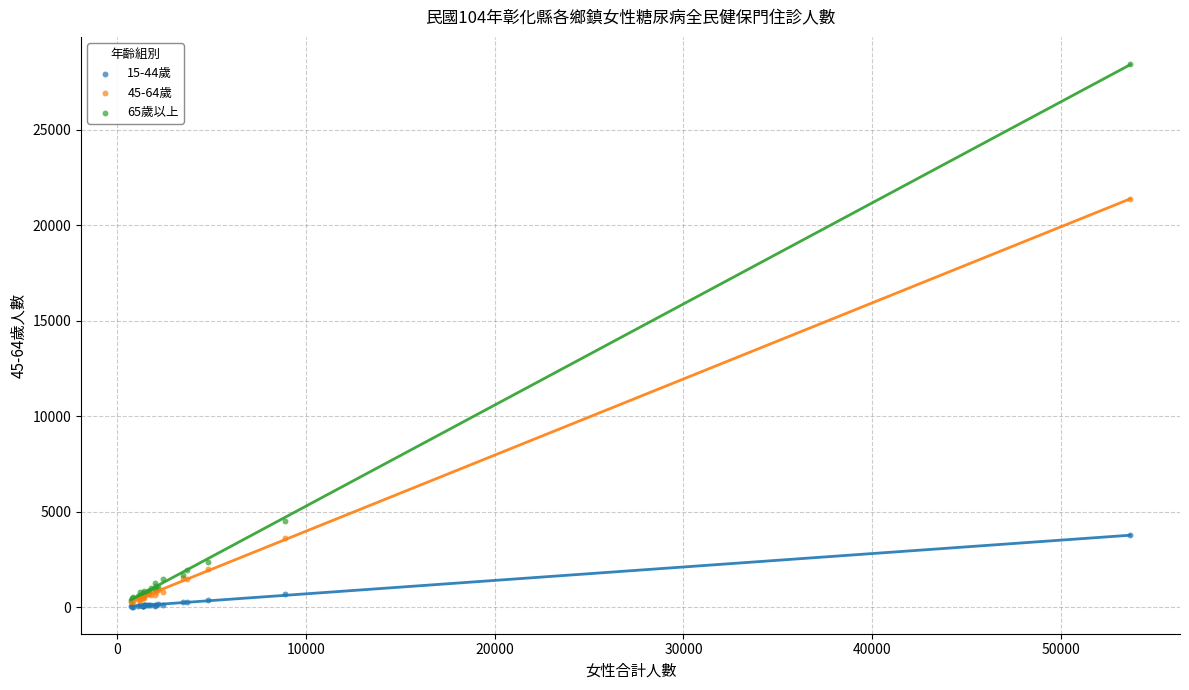

Across all series, what Y value is closest to 14242?

21356